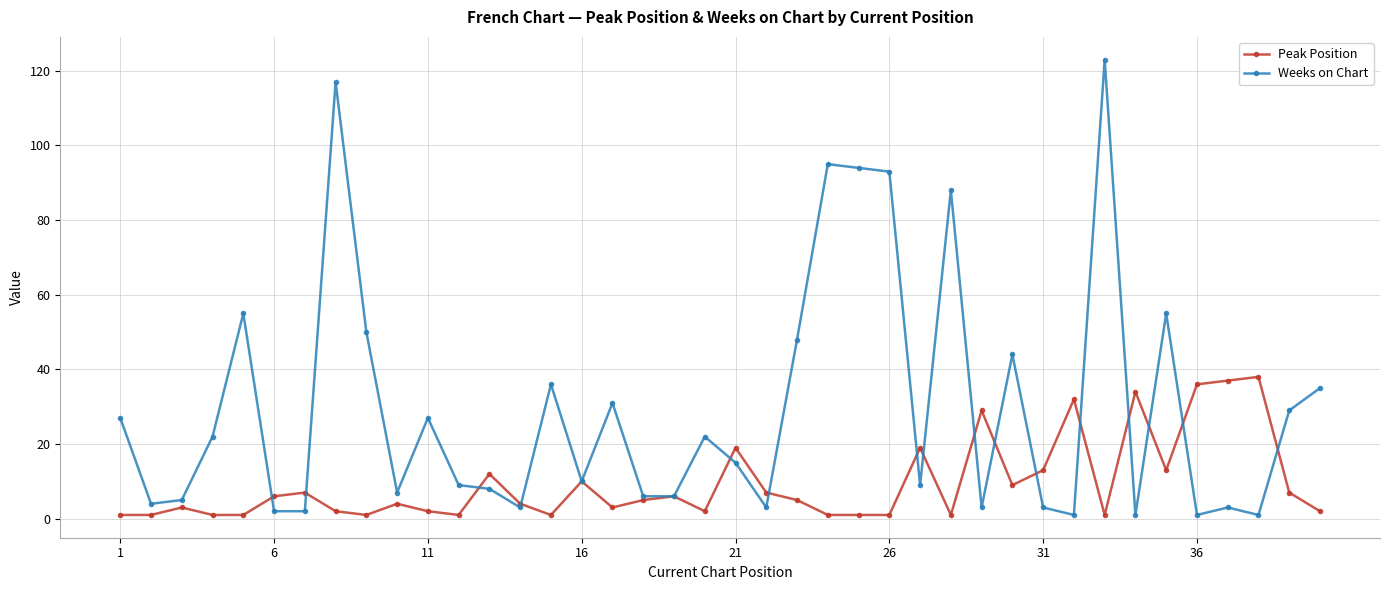

True or false: Peak Position has more than 1 points higher than both neighbors.

True